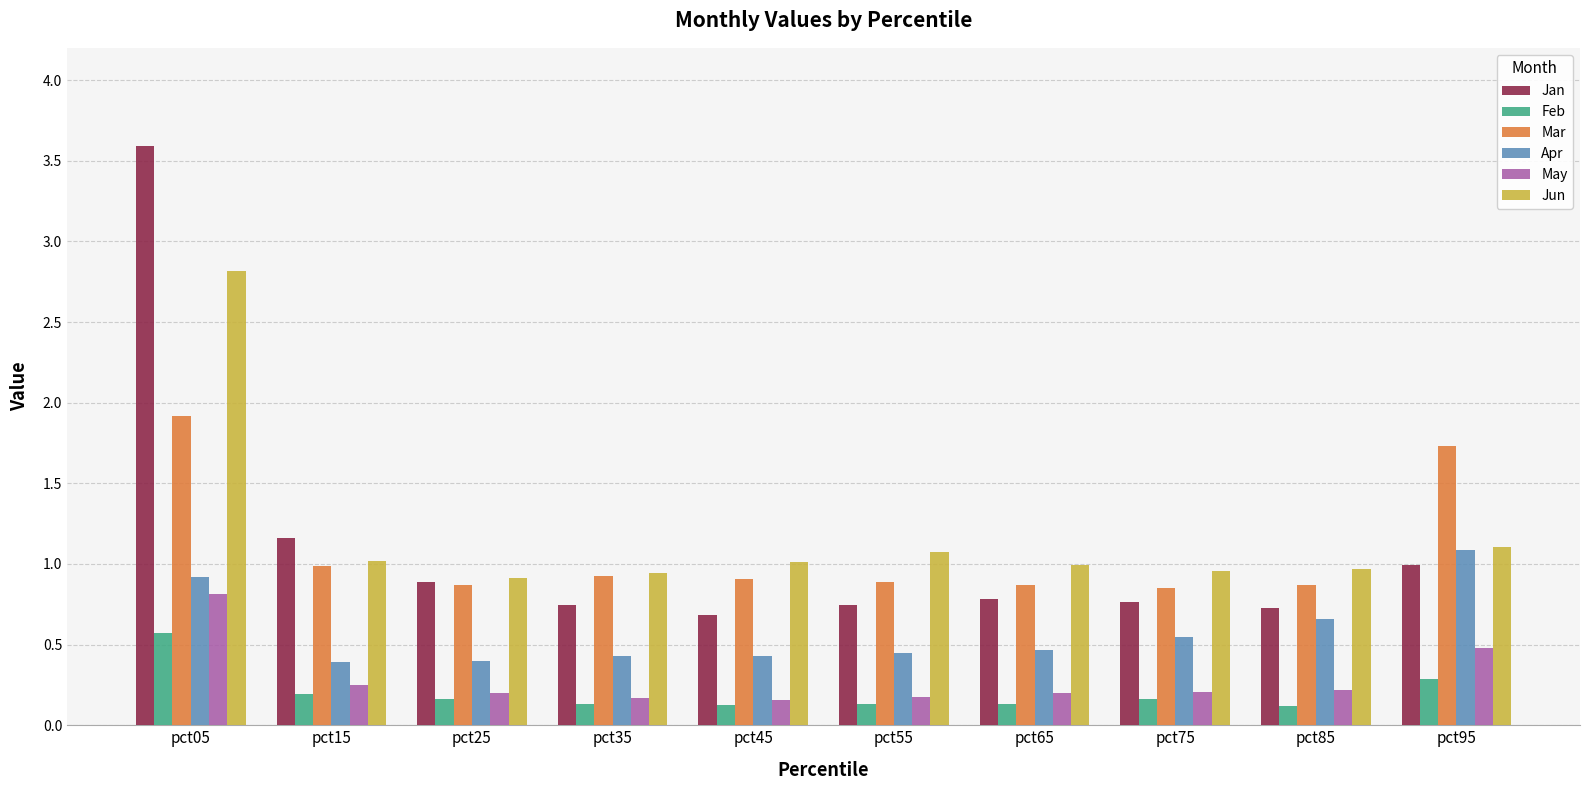

Is the value of Jun at pct65 greater than the value of Jan at pct35?

Yes